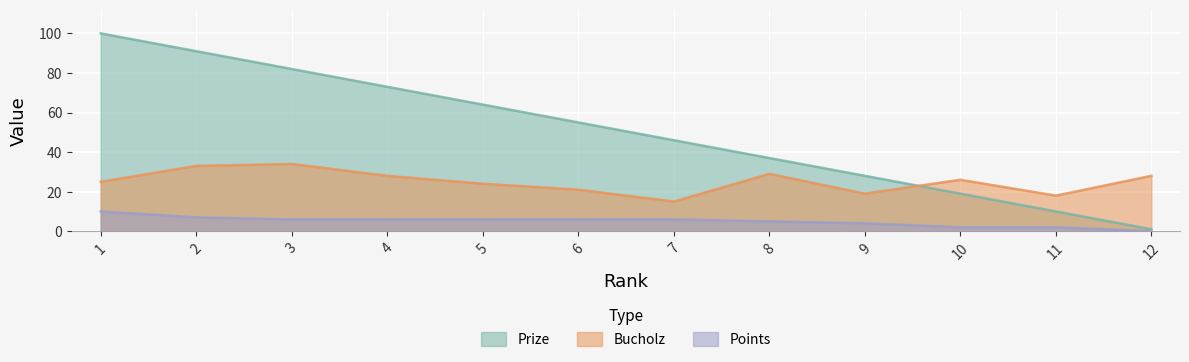

Which category has the highest value in the Points series?

1